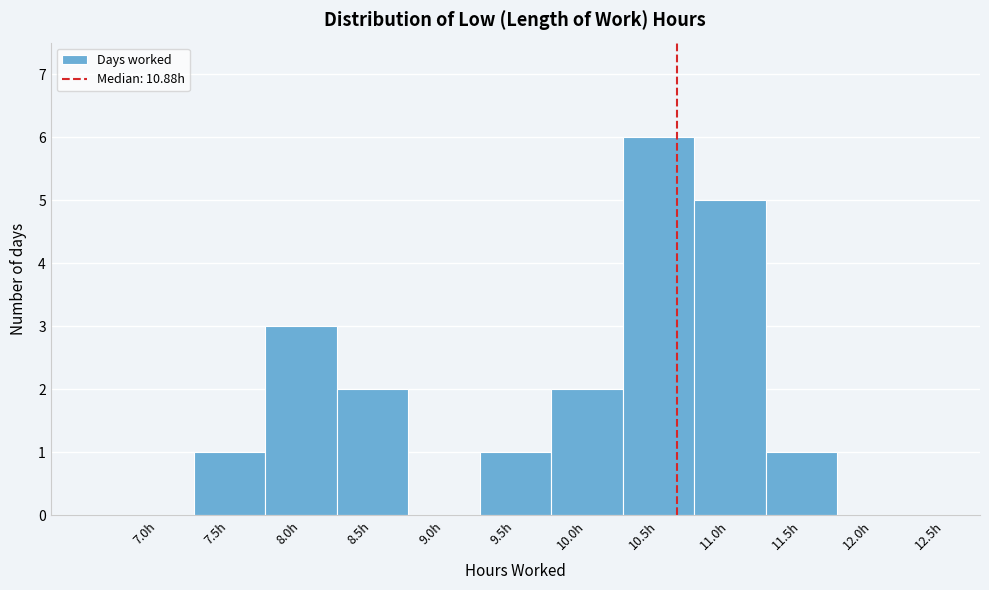

Reading left to right, what are all the values shown in this chart?

7.0h=0	7.5h=1	8.0h=3	8.5h=2	9.0h=0	9.5h=1	10.0h=2	10.5h=6	11.0h=5	11.5h=1	12.0h=0	12.5h=0